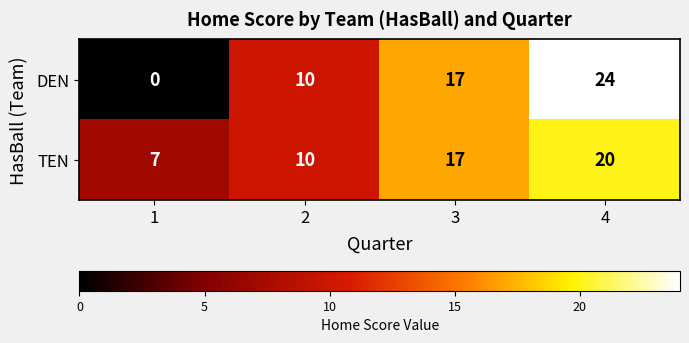

The TEN series shows 27 at 3. True or false?

False